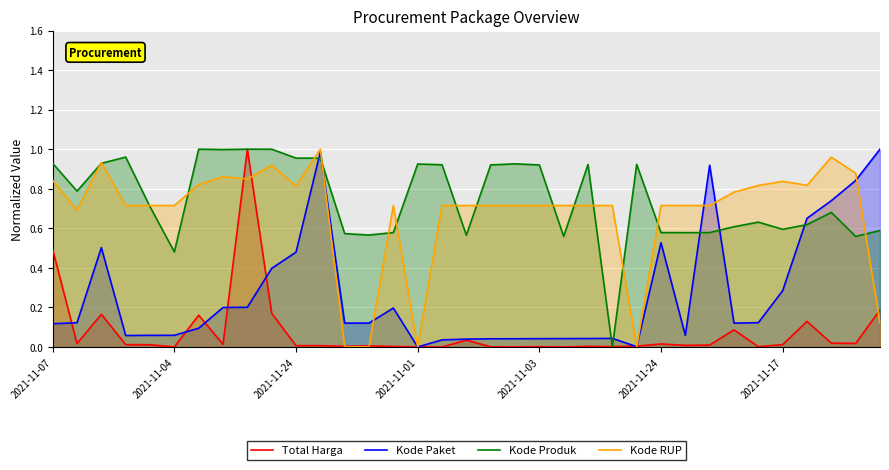

What is the sum of all Total Harga values?

2.6